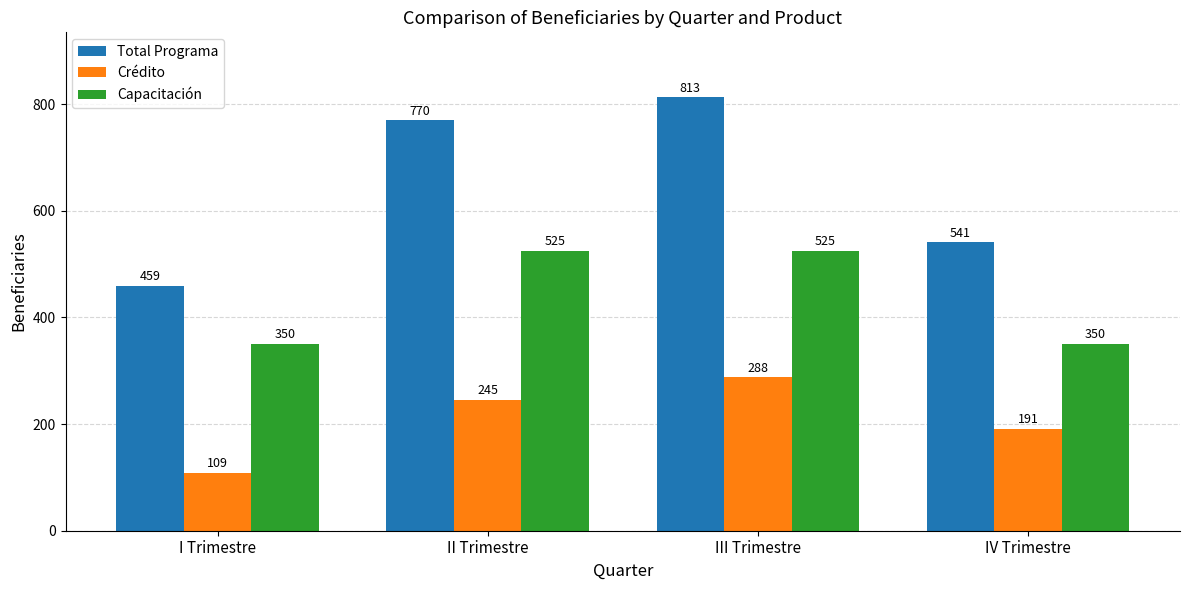

At how many categories does at least one series exceed 383?

4